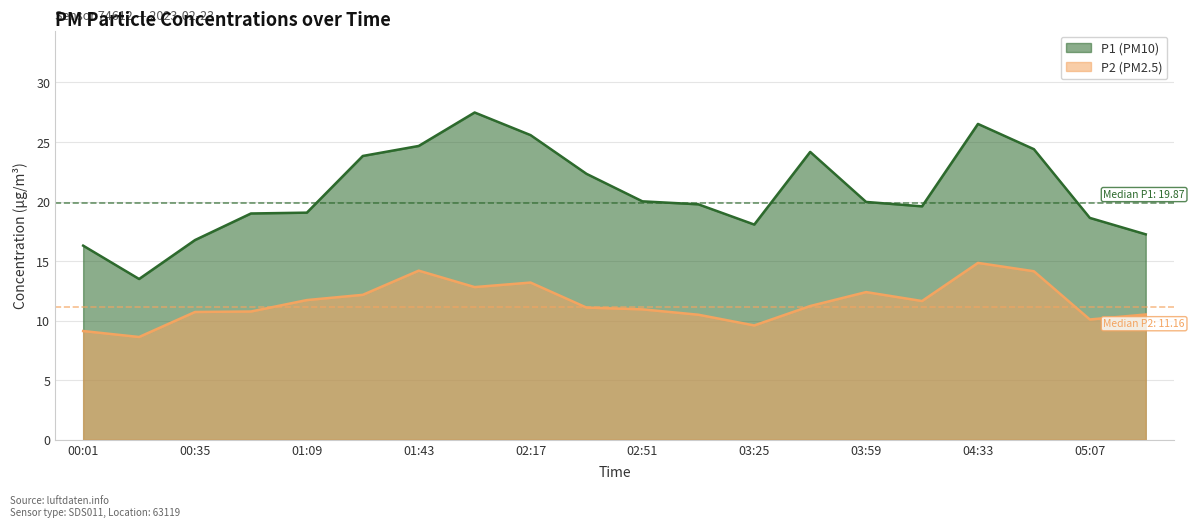

What is the maximum value for P2?

14.8